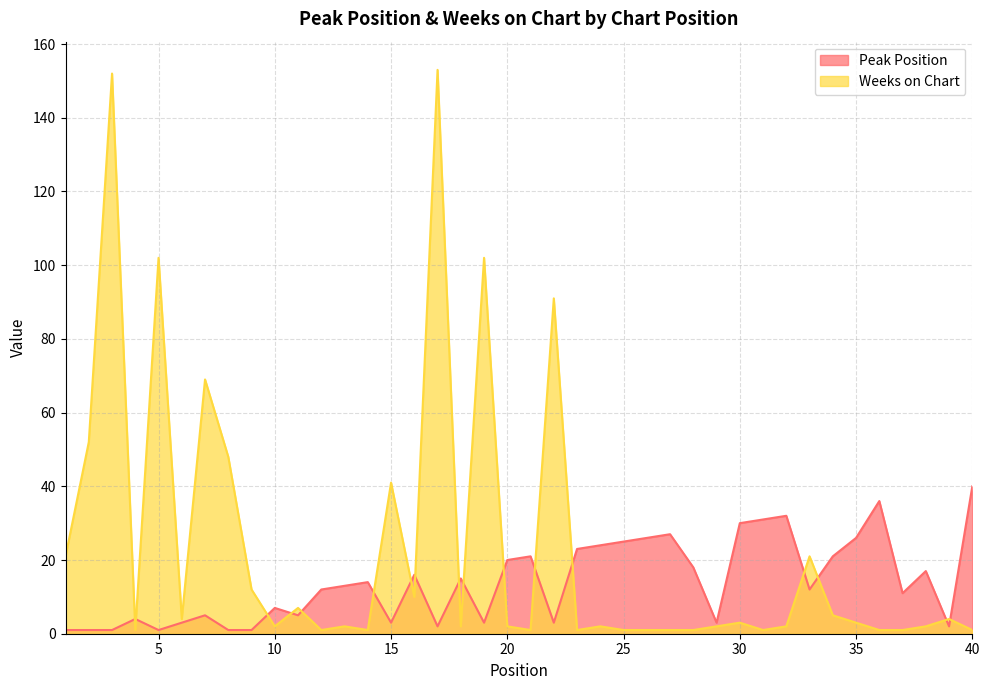

At which category is the sum across all series the highest?

17